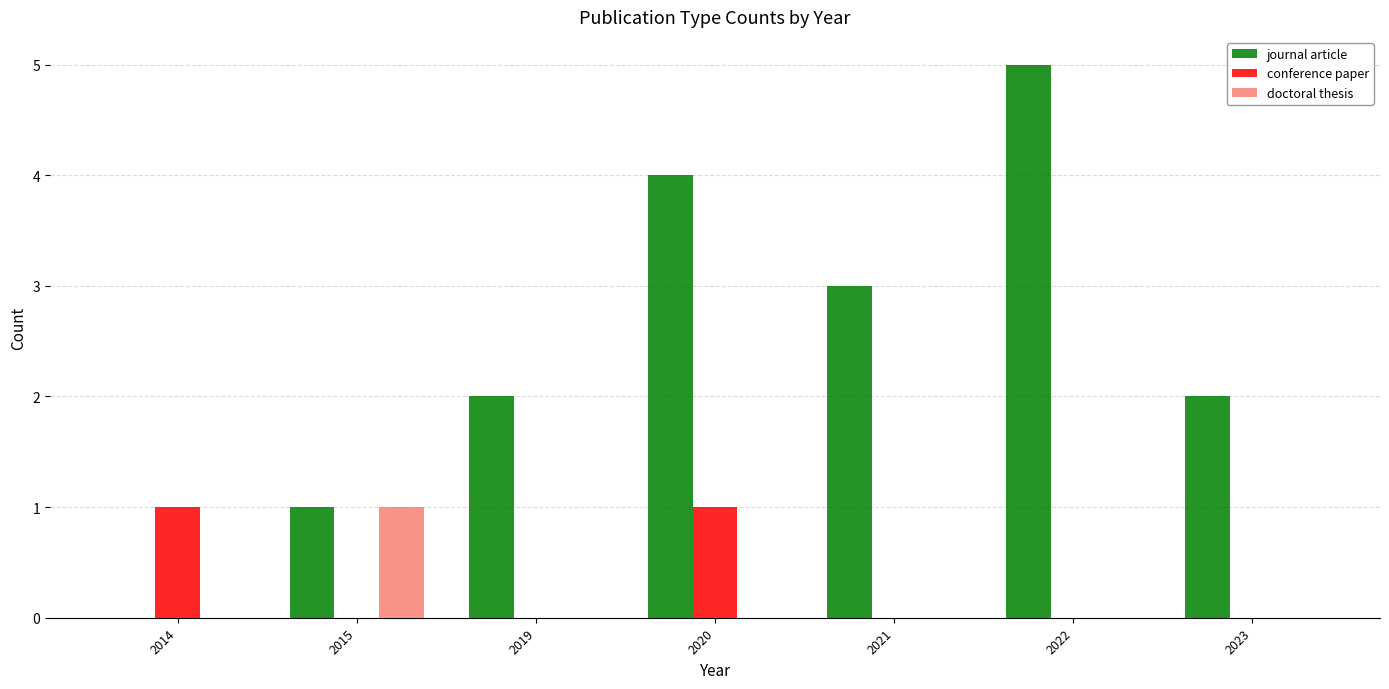

What is the difference between the conference paper values at 2015 and 2014?

1